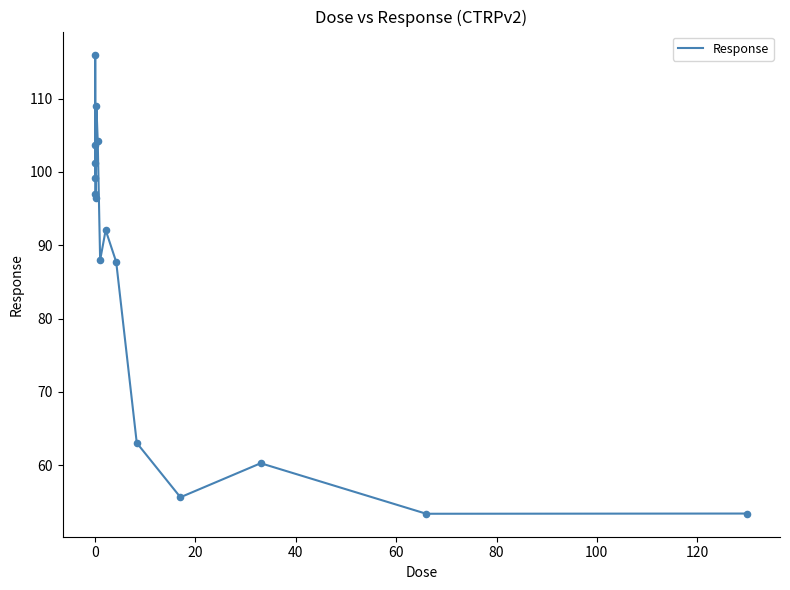

What is the smallest value displayed?

53.4